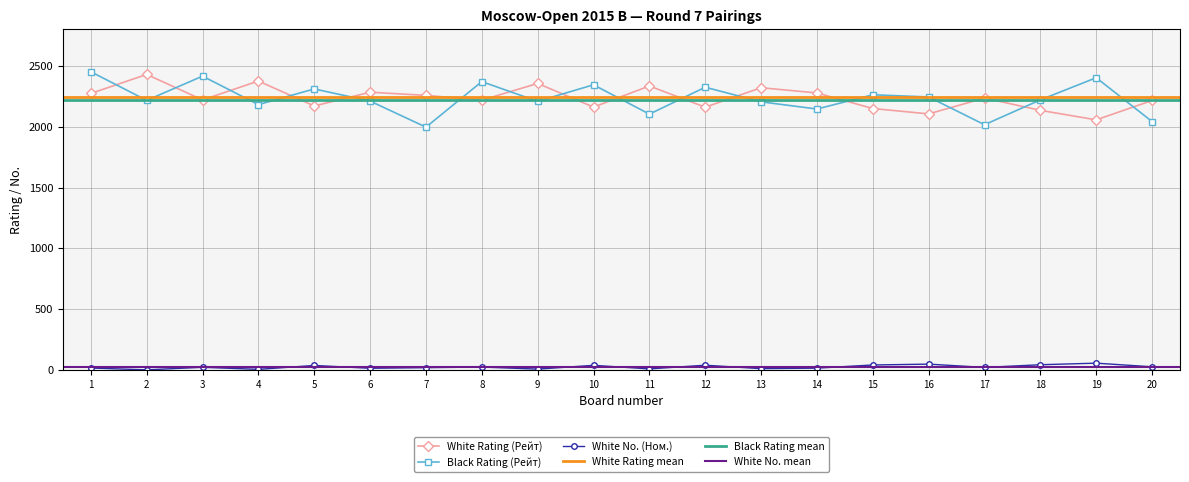

How many interior local peaks does the Black Rating (Рейт) series have?

7